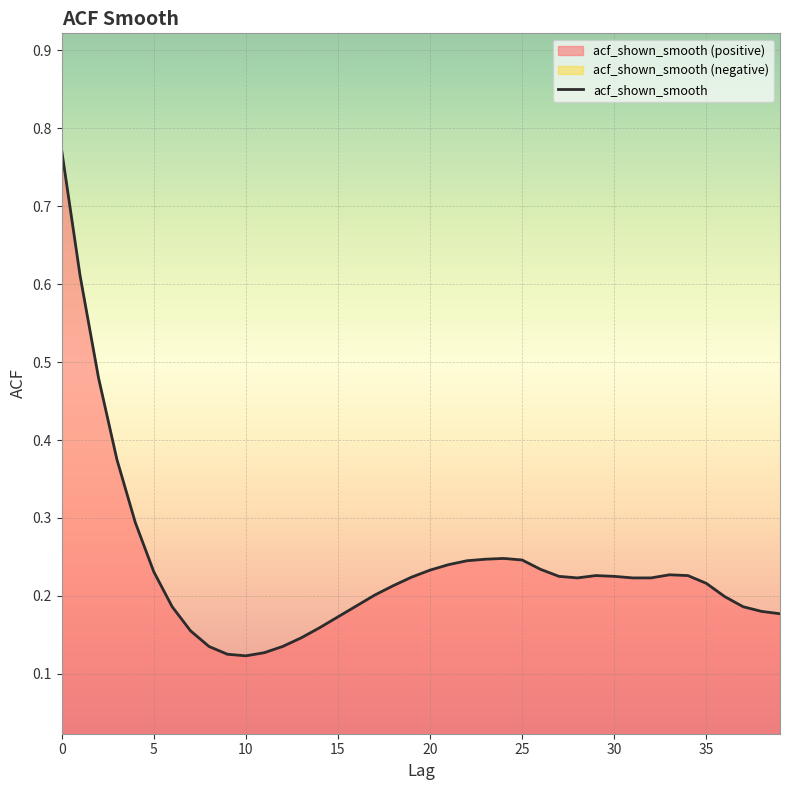

True or false: the data shows 0.2 at 24.

True